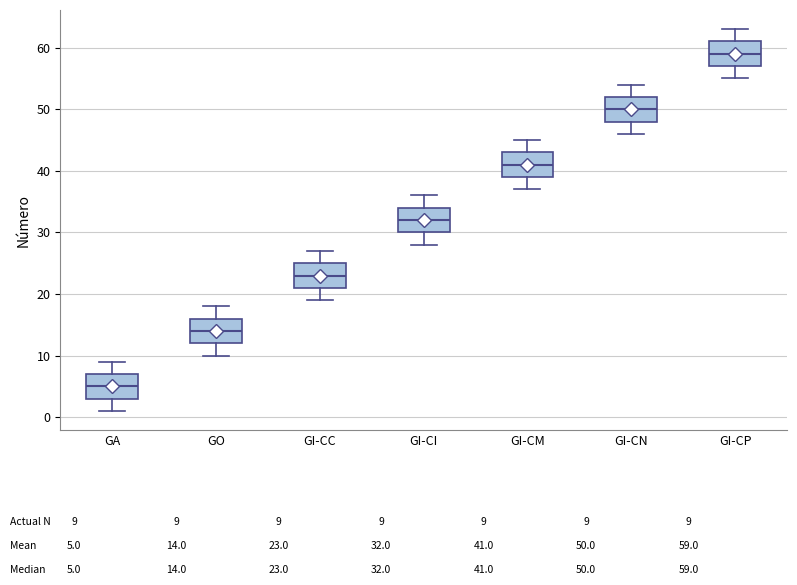

Reading left to right, read every box against the y-axis: the position of its median line, the range the box covers, and the ends of its whiskers. The values are not printed on the chart, so give them approximately, as read against the axis.

GA: median 5, box 3 to 7, whiskers 1 to 9
GO: median 14, box 12 to 16, whiskers 10 to 18
GI-CC: median 23, box 21 to 25, whiskers 19 to 27
GI-CI: median 32, box 30 to 34, whiskers 28 to 36
GI-CM: median 41, box 39 to 43, whiskers 37 to 45
GI-CN: median 50, box 48 to 52, whiskers 46 to 54
GI-CP: median 59, box 57 to 61, whiskers 55 to 63